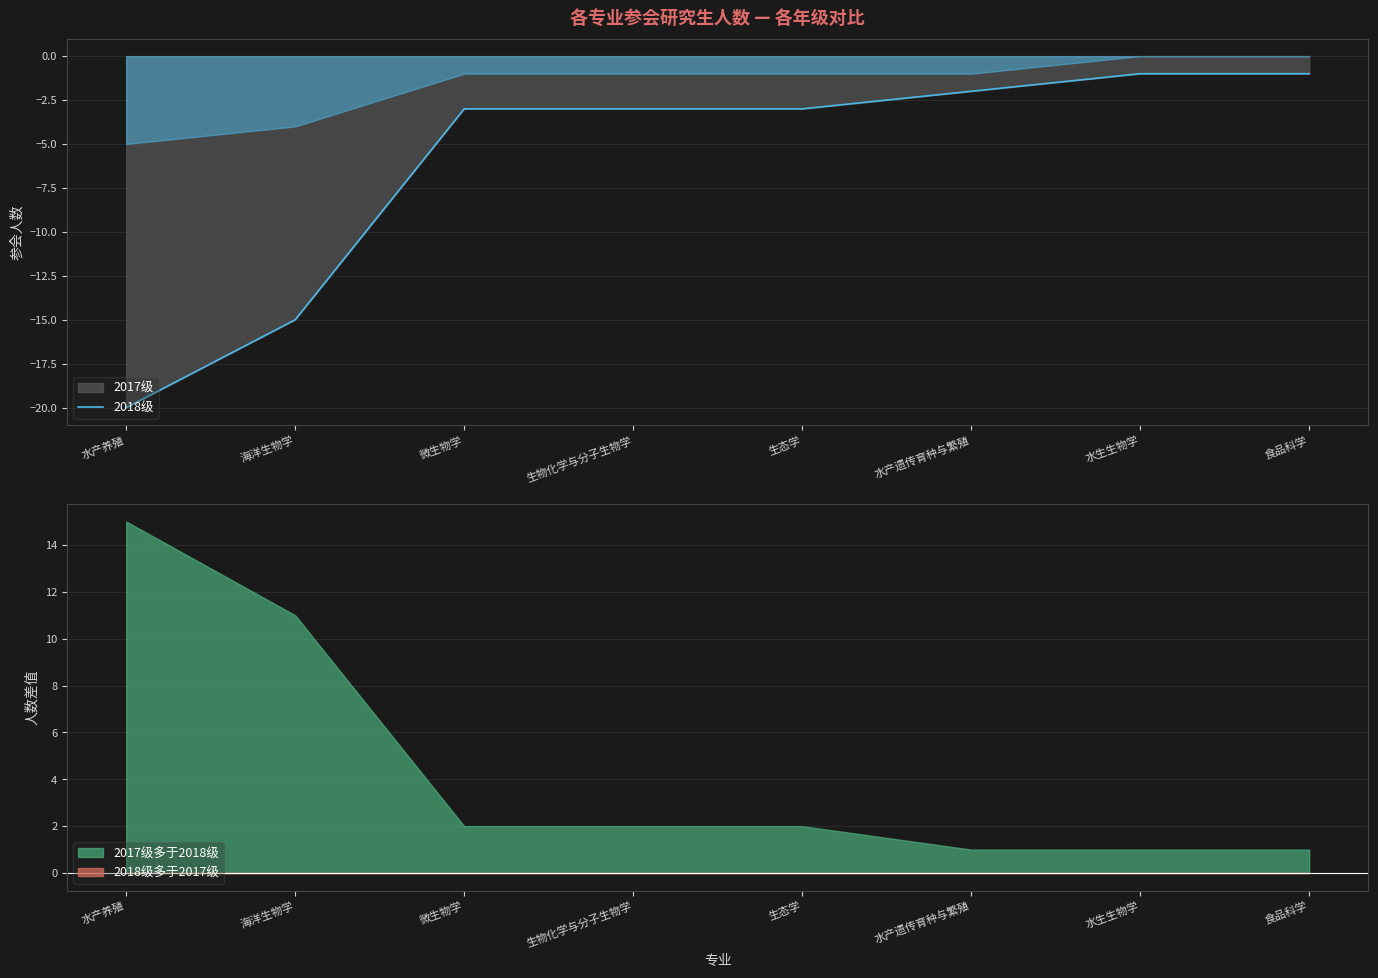

How many lines are shown in the chart?

1